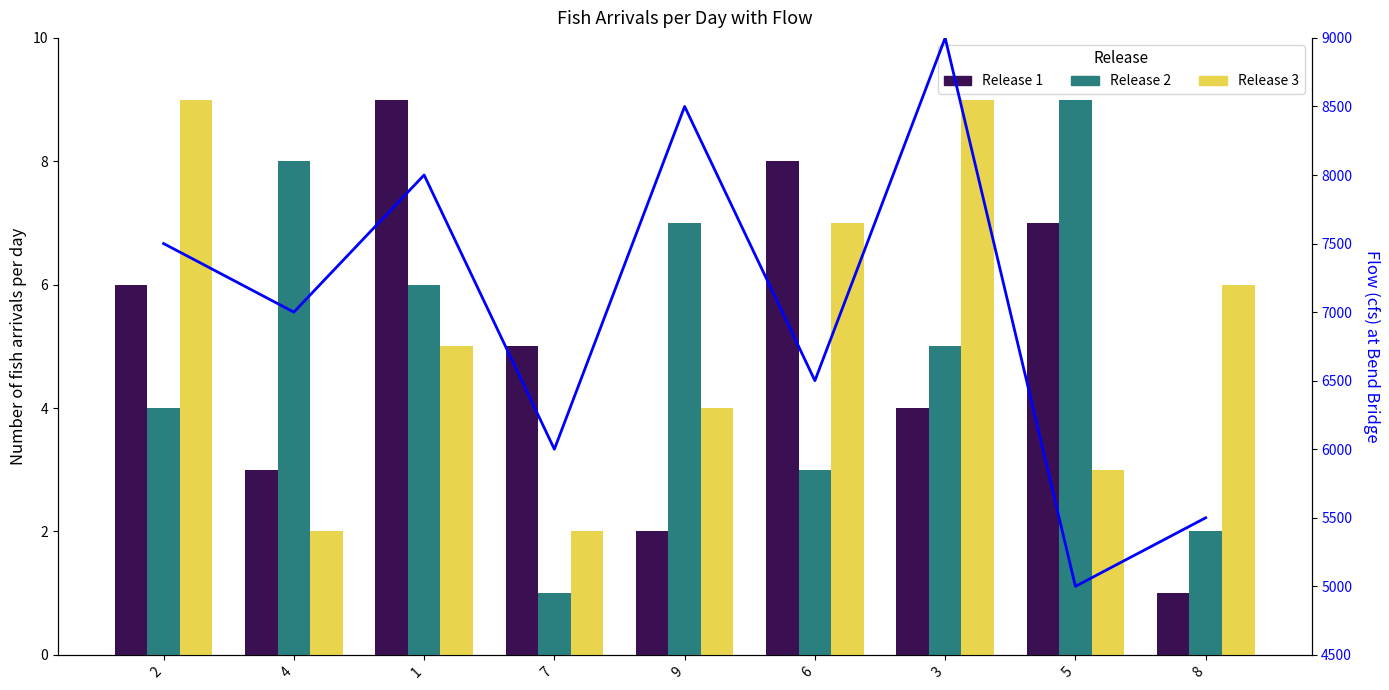

Between 2 and 6, which series saw the biggest shift?

Flow